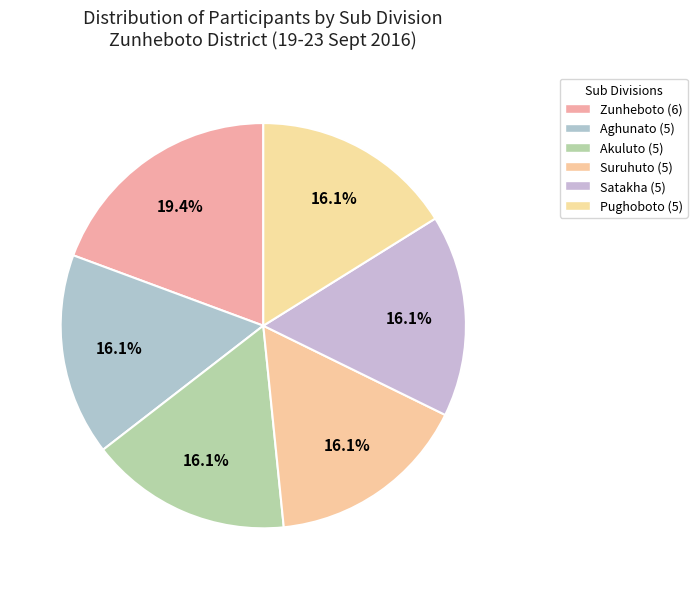

Is there a majority slice in this chart?

No